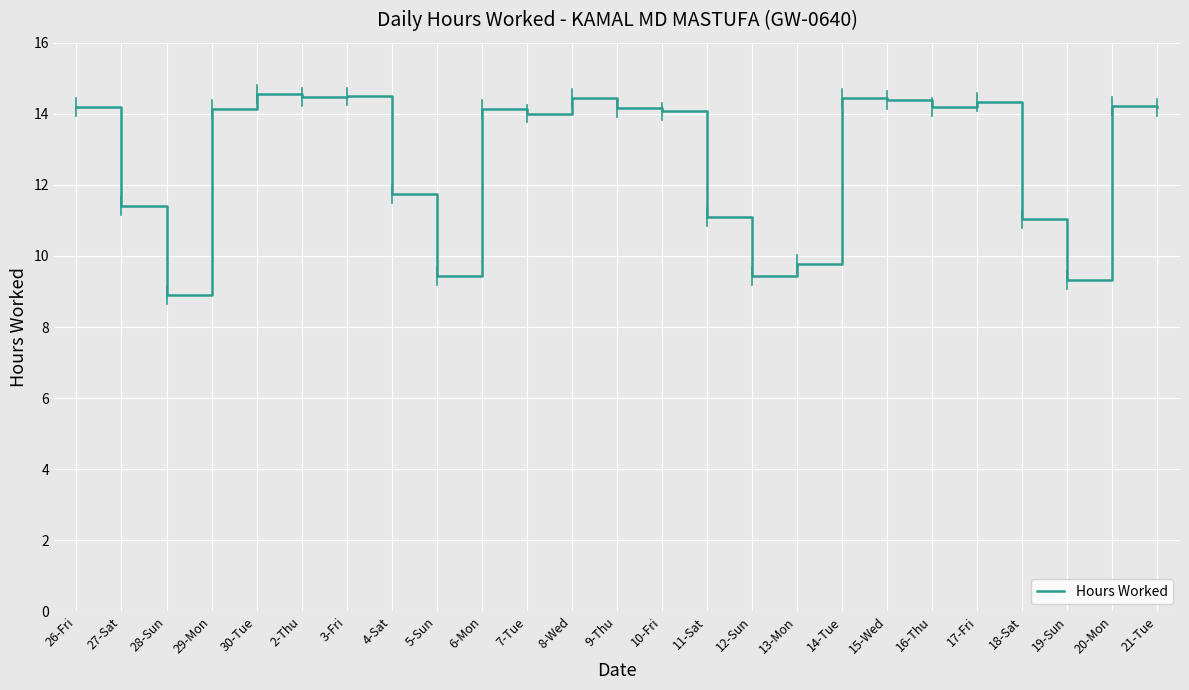

What position from the right is 26-Fri?

25